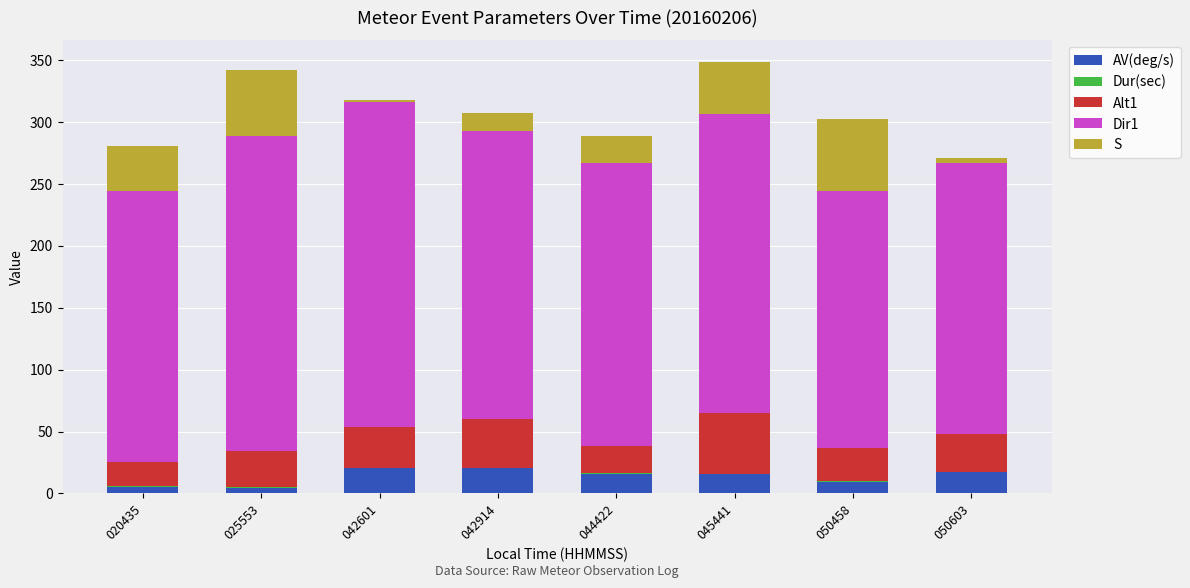

What is the highest value of the AV(deg/s) series?

20.2